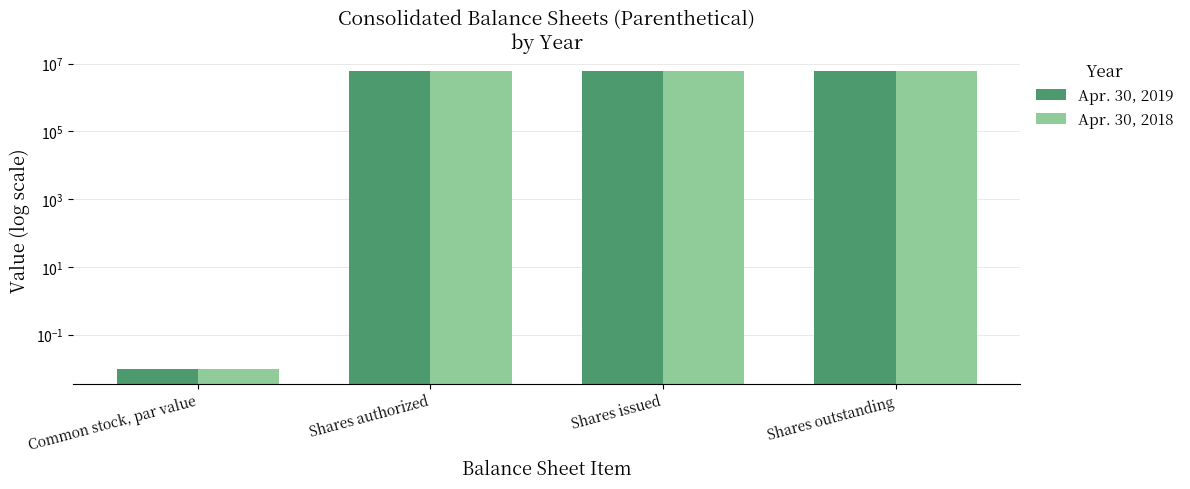

What is the average value of the Apr. 30, 2018 series?

4497875.0